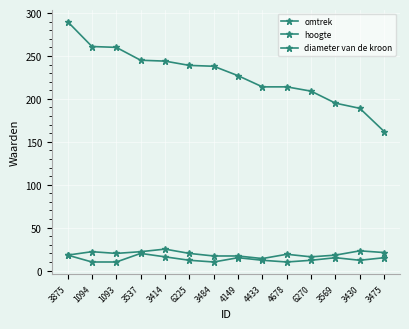

At which category does diameter van de kroon reach its first local peak?

3537